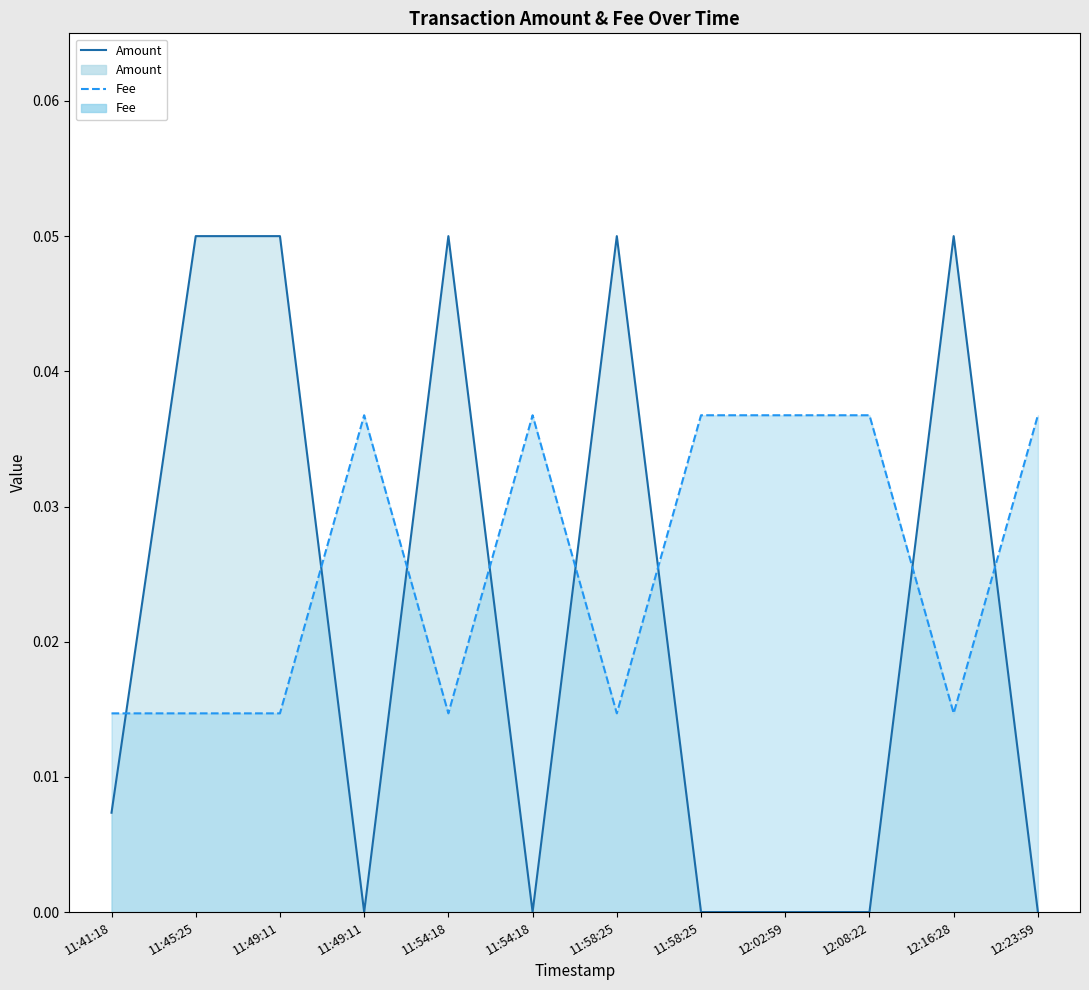

In Amount line, how many points are lower than both neighbors (excluding endpoints)?

2